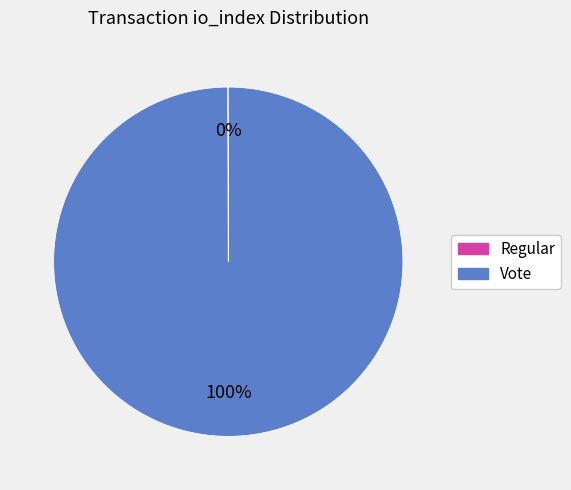

To the nearest percent, what is the difference between the largest and smallest slice percentages?

100%